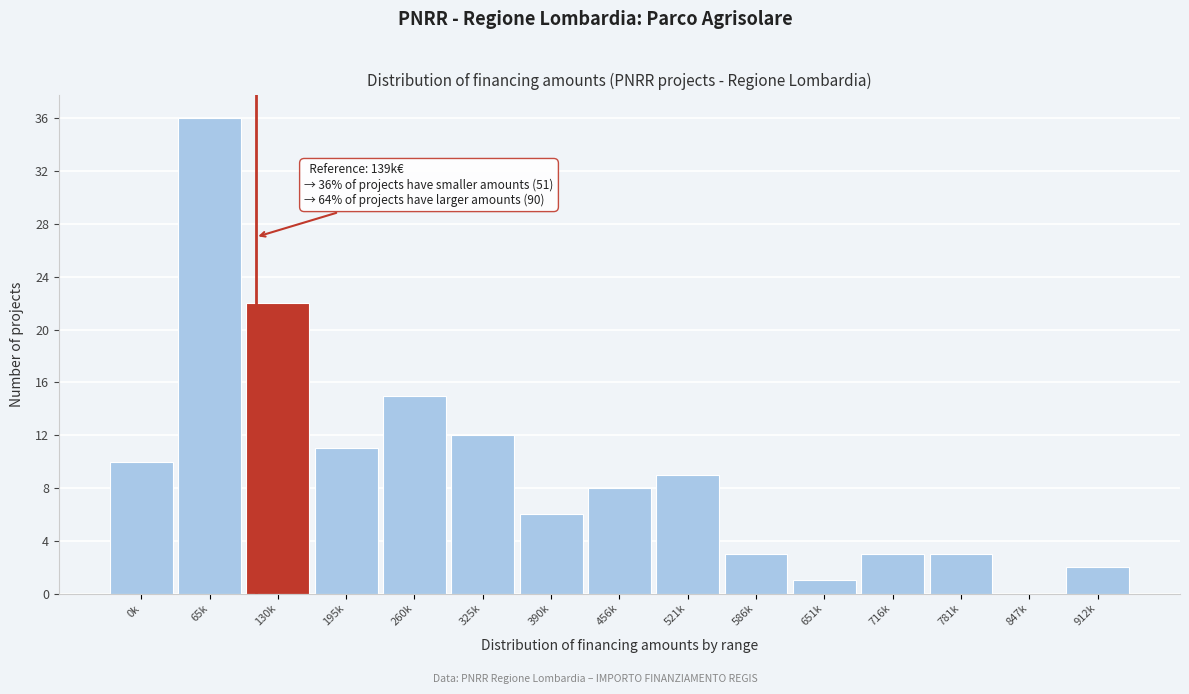

Reading left to right, list all the values displayed in this chart.

0k=10	65k=36	130k=22	195k=11	260k=15	325k=12	390k=6	456k=8	521k=9	586k=3	651k=1	716k=3	781k=3	847k=0	912k=2